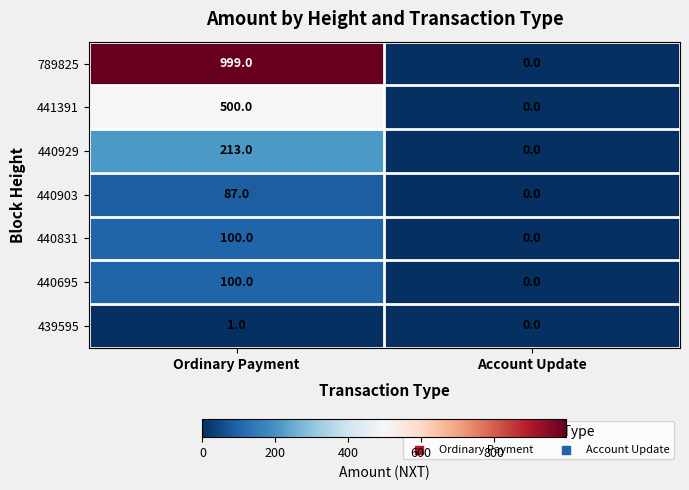

List the labels in order of 789825 value, smallest first.

Account Update, Ordinary Payment